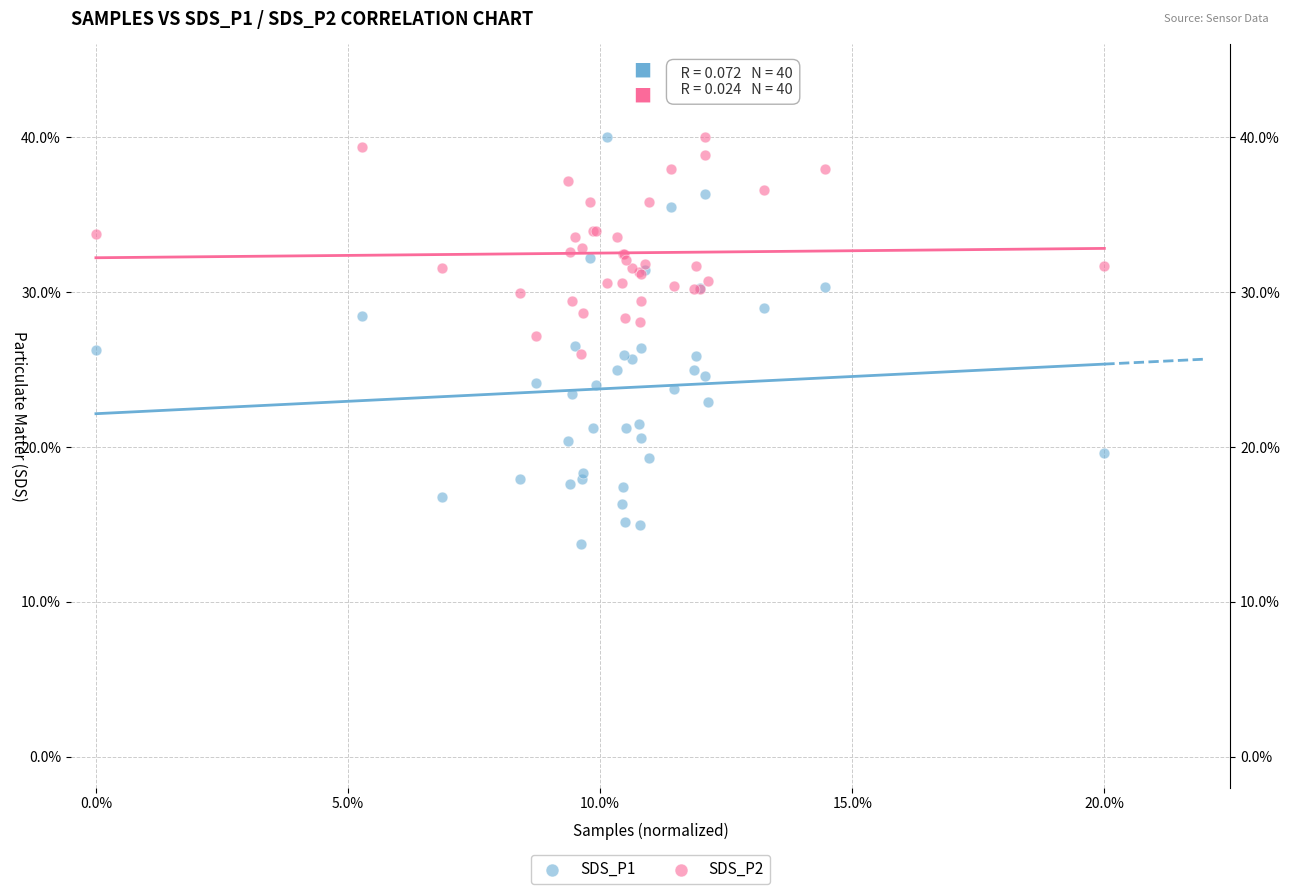

What are all the series names shown in the legend?

SDS_P1, SDS_P2